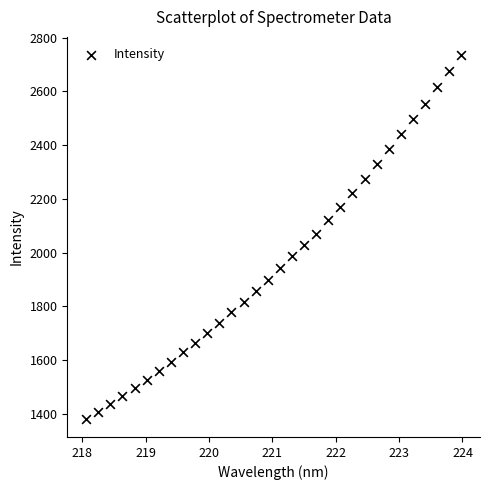

What is the range of Y values (max minus min)?

1353.9